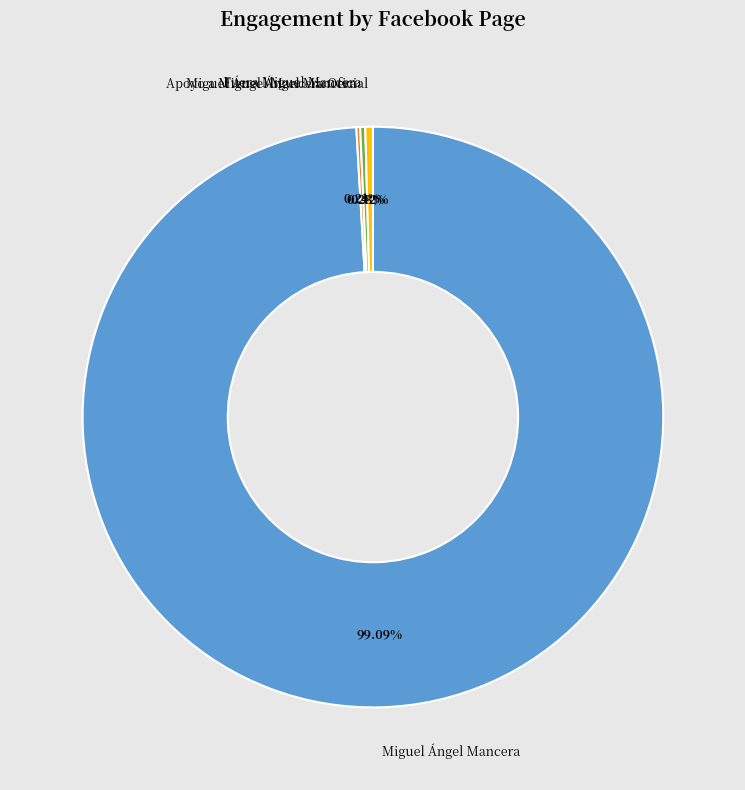

Do Fuera Miguel Mancera and Miguel Ángel Mancera together represent more than half of the pie?

Yes